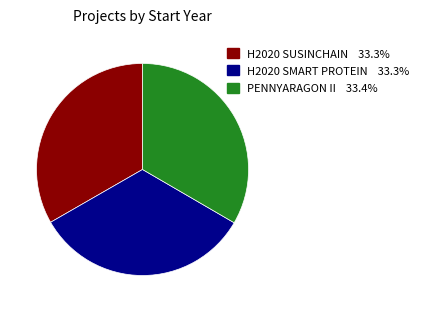

How many segments does this pie chart have?

3